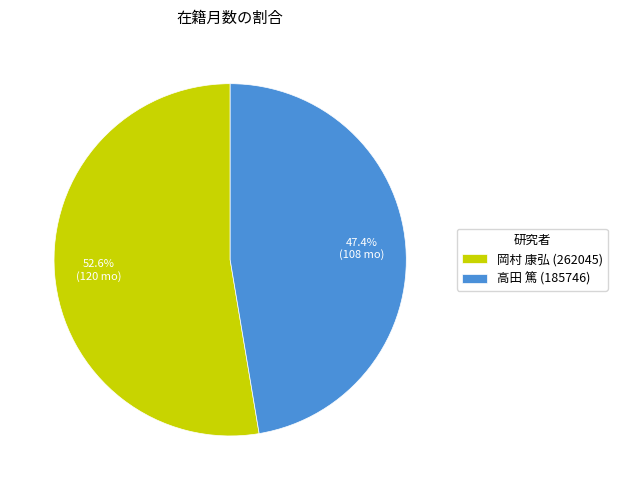

What is the largest slice in the pie chart?

岡村 康弘 (262045)